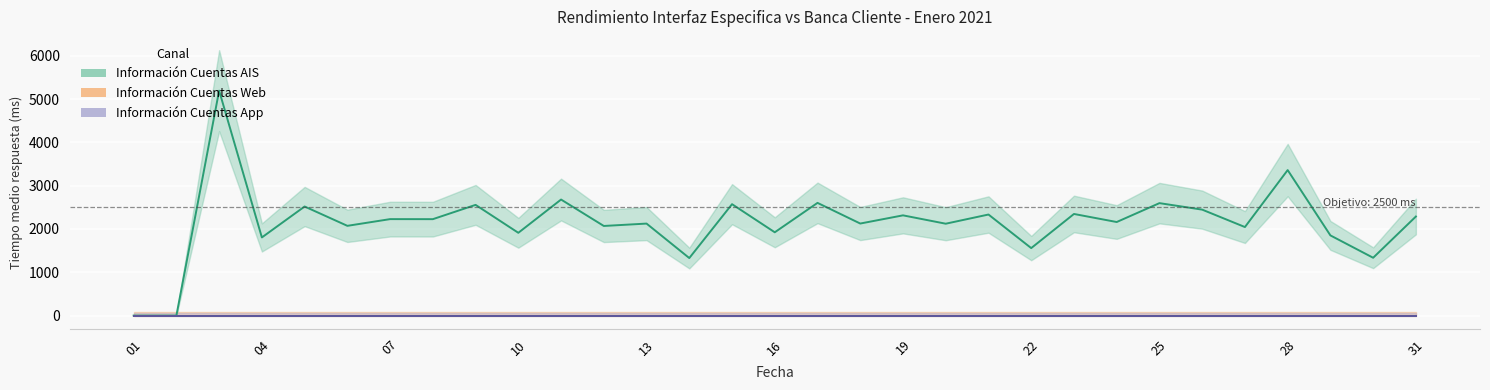

How many lines are shown in the chart?

3